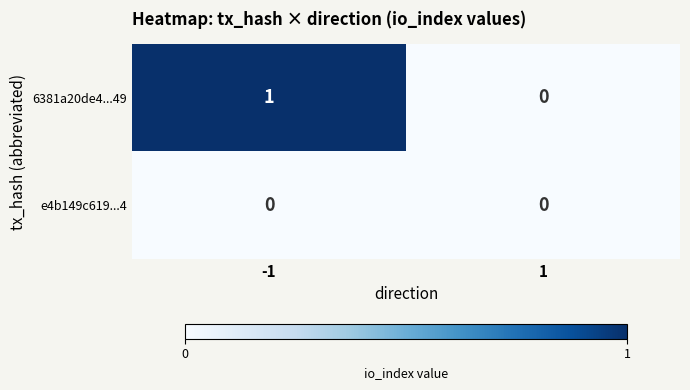

Is the value of 6381a20de4...49 at -1 greater than the value of e4b149c619...4 at -1?

Yes